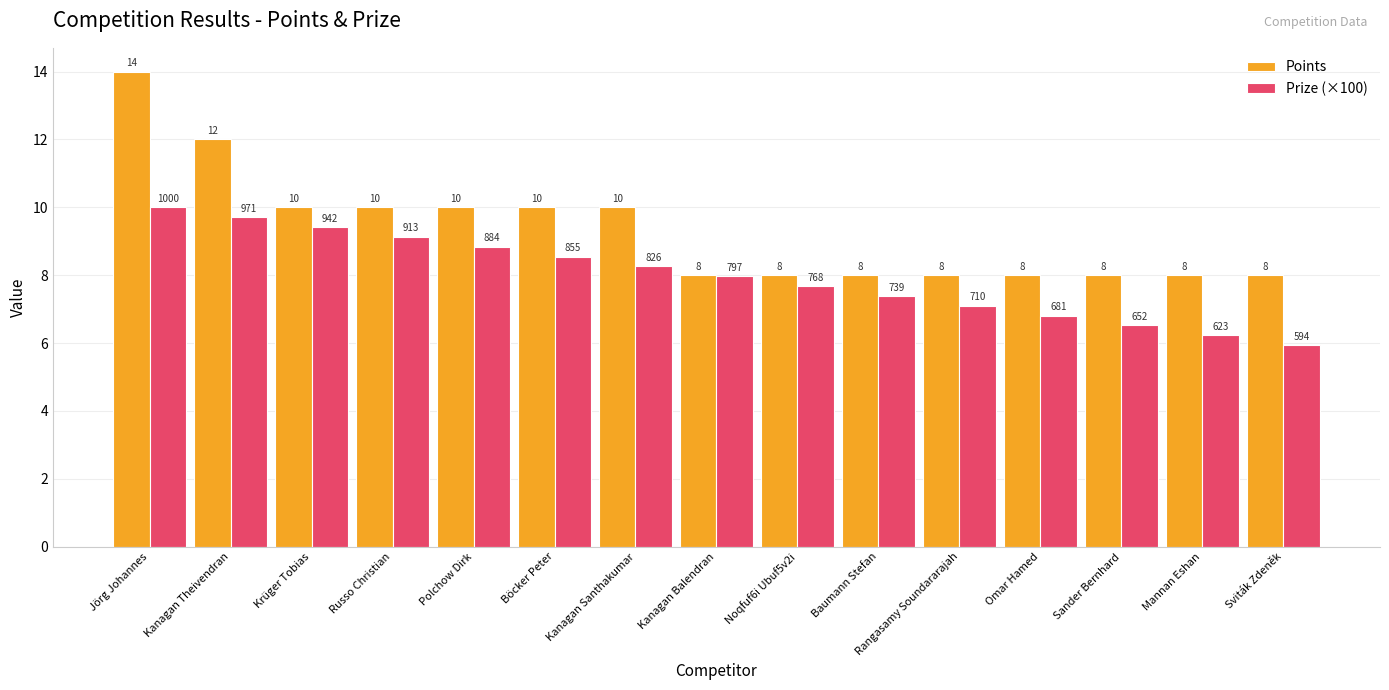

True or false: Points has a value of 12.0 at Kanagan Theivendran.

True